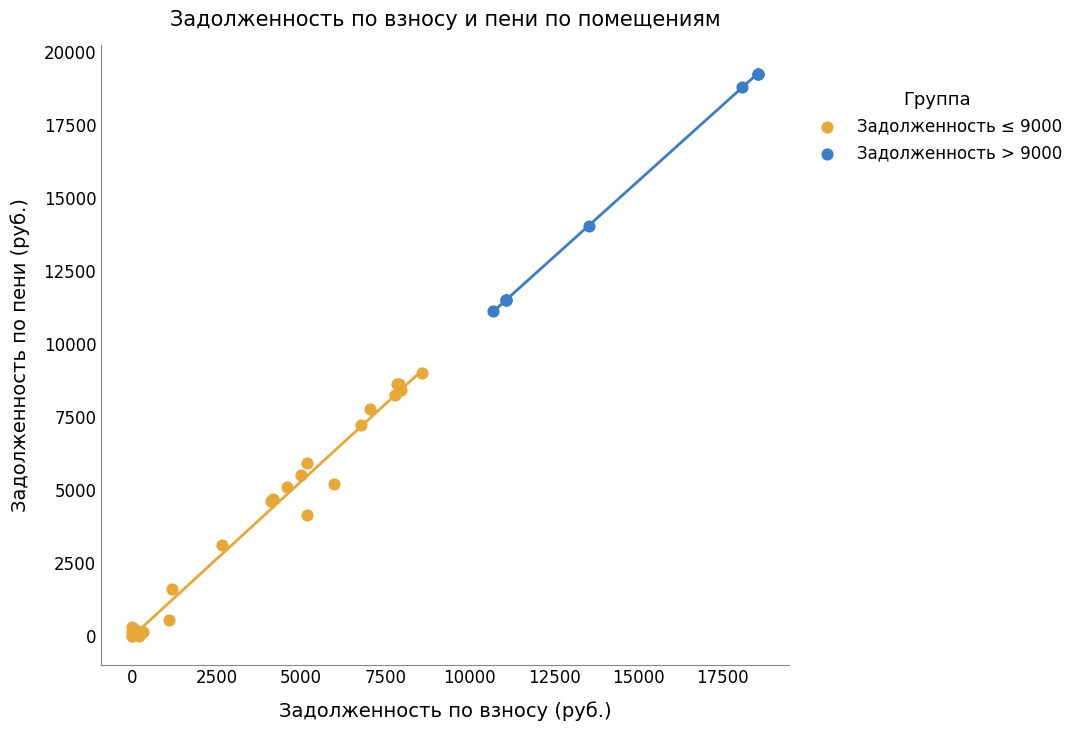

What are all the series names shown in the legend?

Задолженность ≤ 9000, Задолженность > 9000